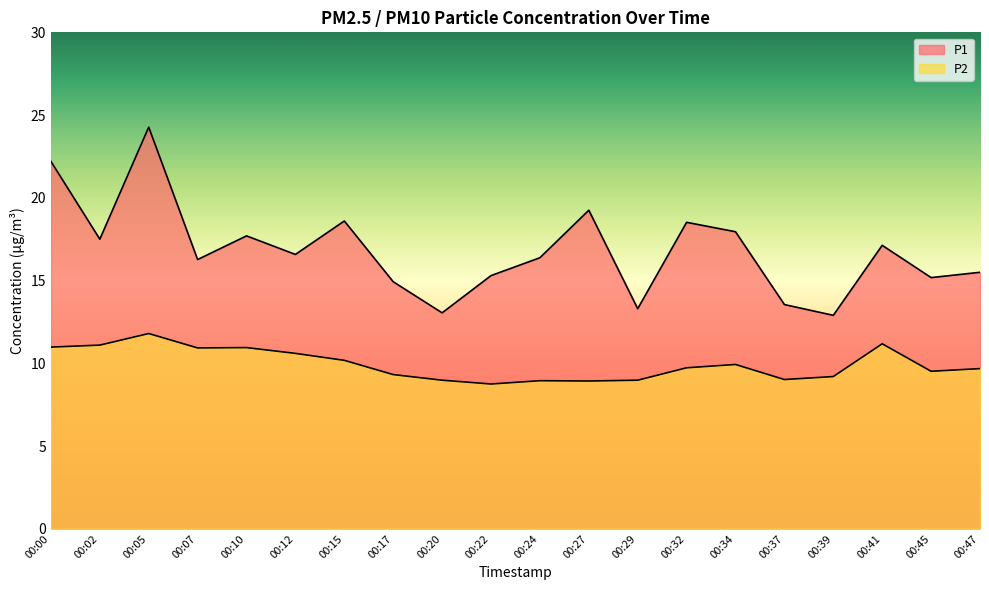

What is the highest value of the P2 series?

11.8